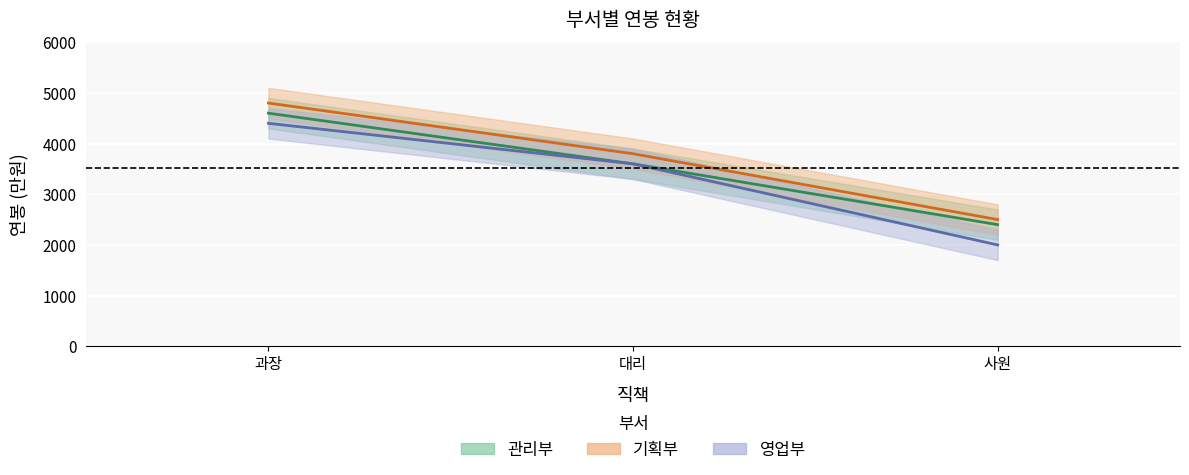

At 사원, list the series in order from largest to smallest.

기획부, 관리부, 영업부